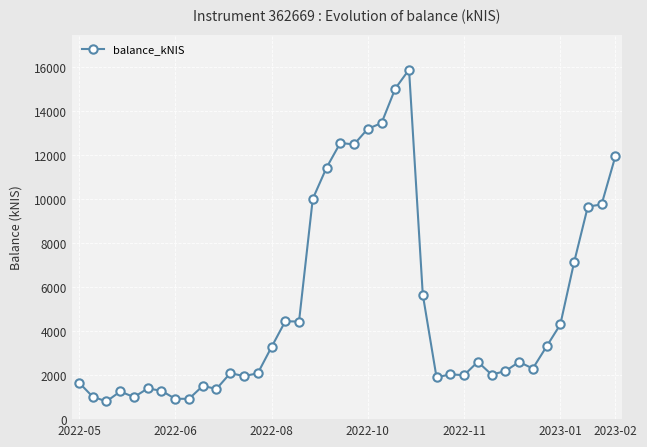

What is the average value?

5119.4